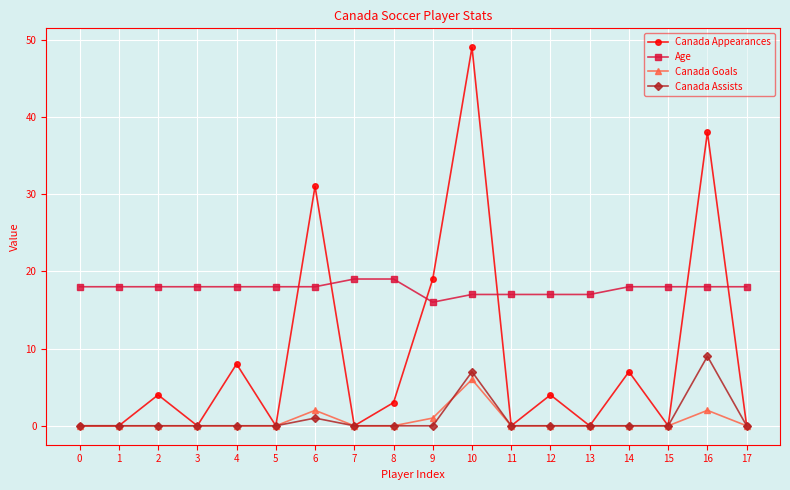

True or false: Canada Goals has more than 2 interior local peaks.

True